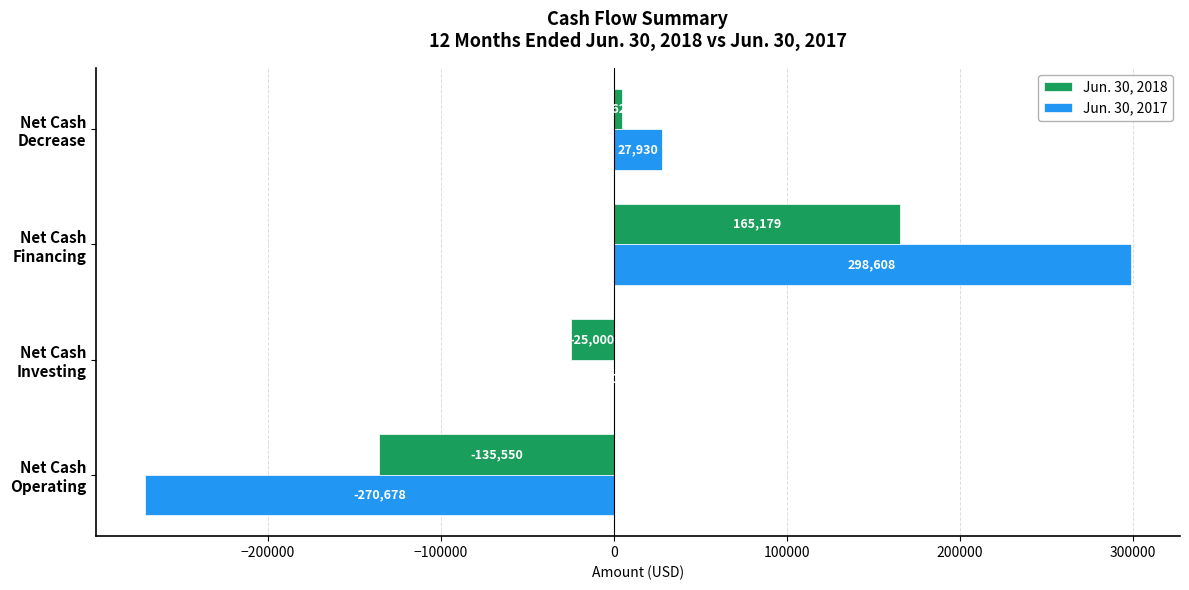

Count the number of categories in the chart.

4